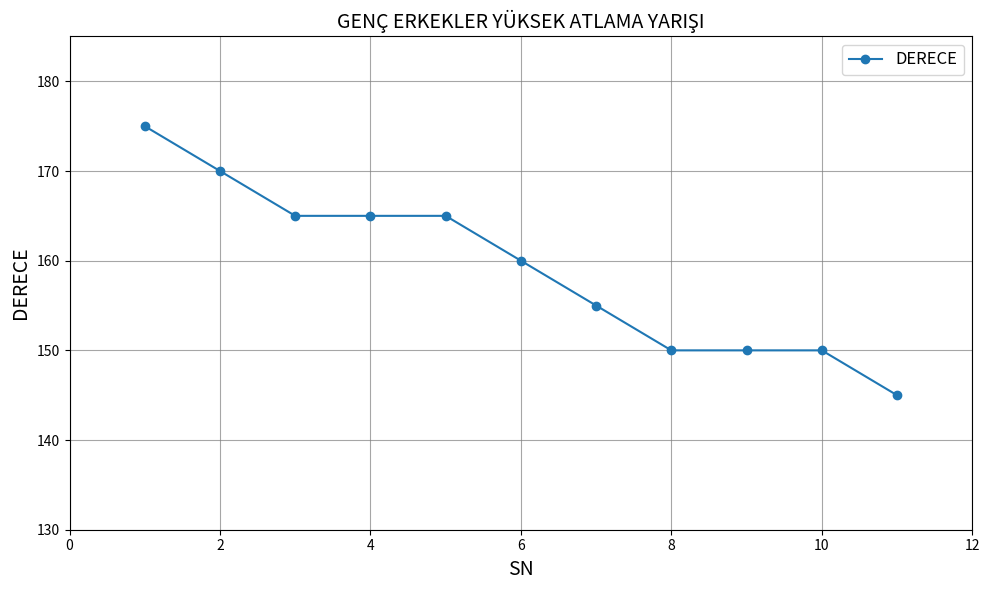

Reading right to left, list all the values displayed in this chart.

145	150	150	150	155	160	165	165	165	170	175